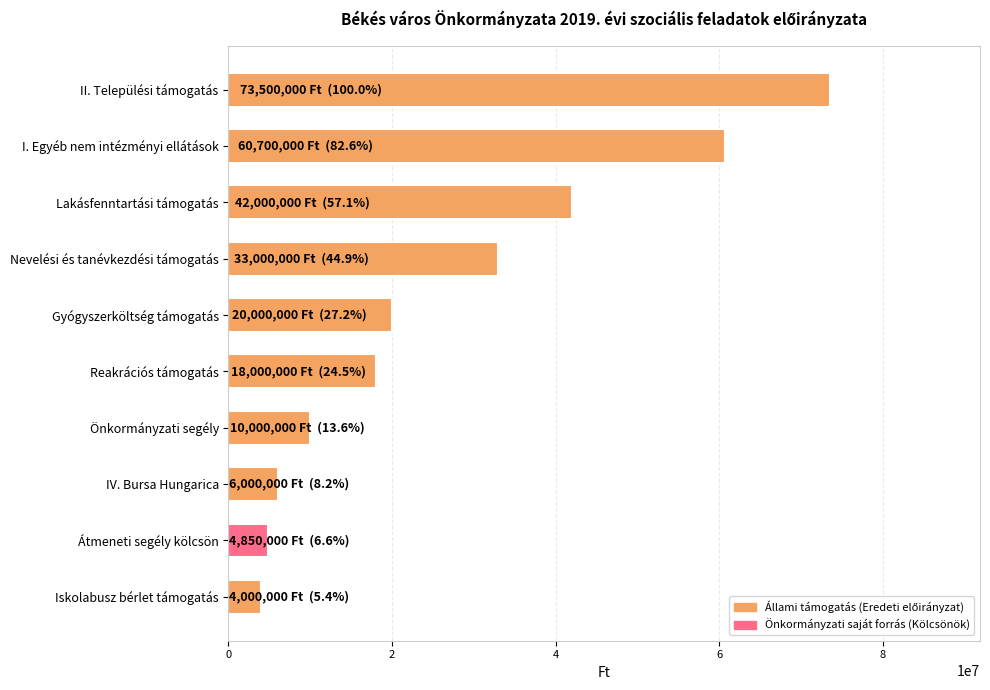

List the labels in order of value, smallest first.

Iskolabusz bérlet támogatás, Átmeneti segély kölcsön, IV. Bursa Hungarica, Önkormányzati segély, Reakrációs támogatás, Gyógyszerköltség támogatás, Nevelési és tanévkezdési támogatás, Lakásfenntartási támogatás, I. Egyéb nem intézményi ellátások, II. Települési támogatás